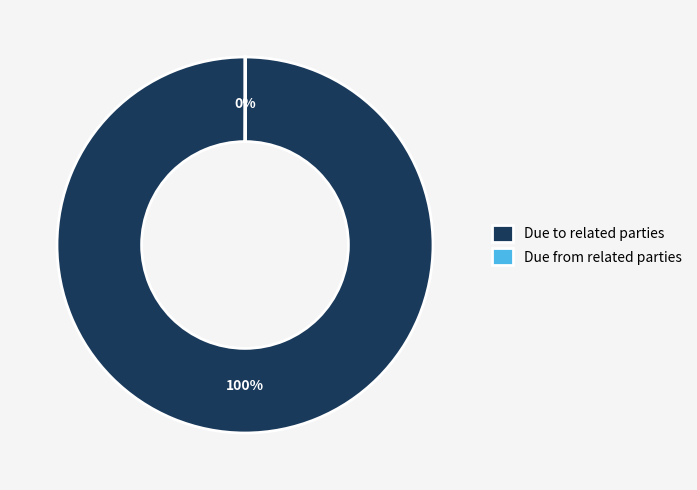

What percentage is the Due to related parties slice, to the nearest percent?

100%